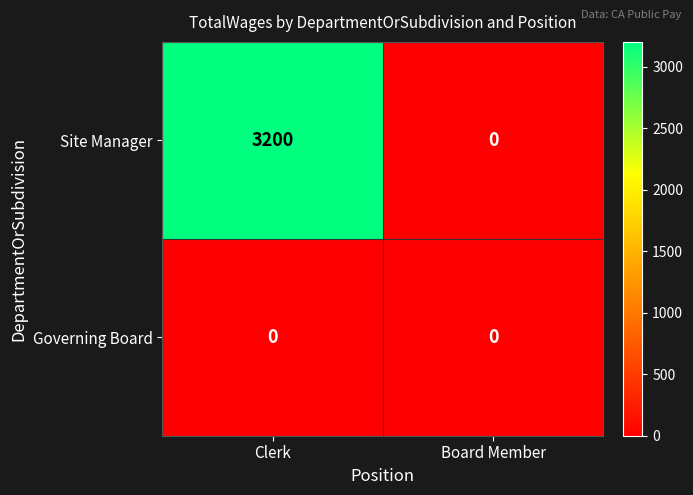

Reading right to left, extract all data points from this chart.

Site Manager: Board Member=0	Clerk=3200
Governing Board: Board Member=0	Clerk=0